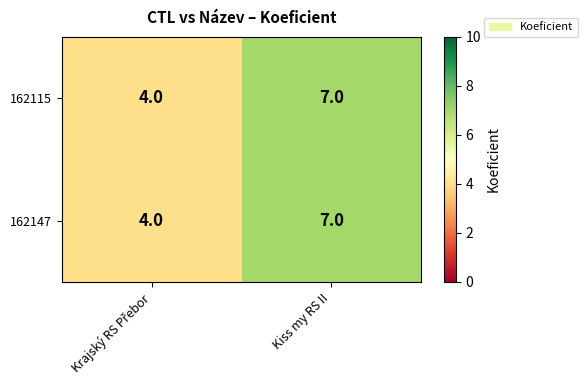

What is the average value of the 162115 series?

6